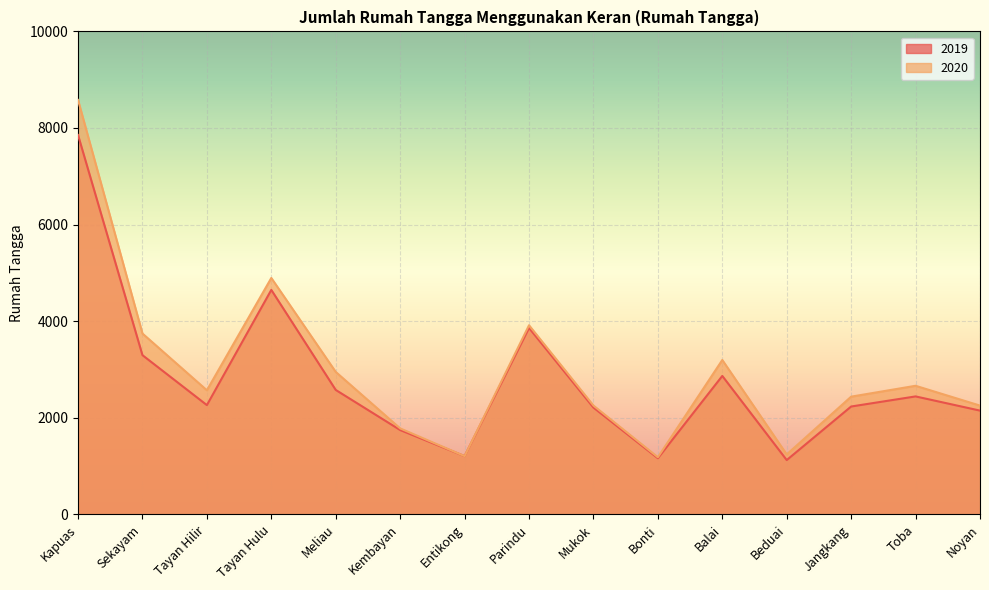

What are all the series names shown in the legend?

2019, 2020